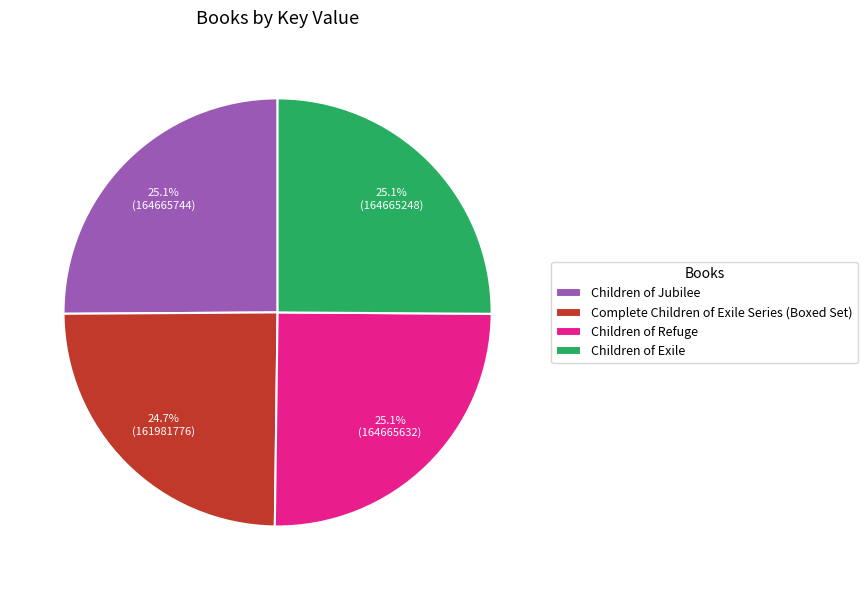

Does Children of Jubilee represent more than half of the total?

No